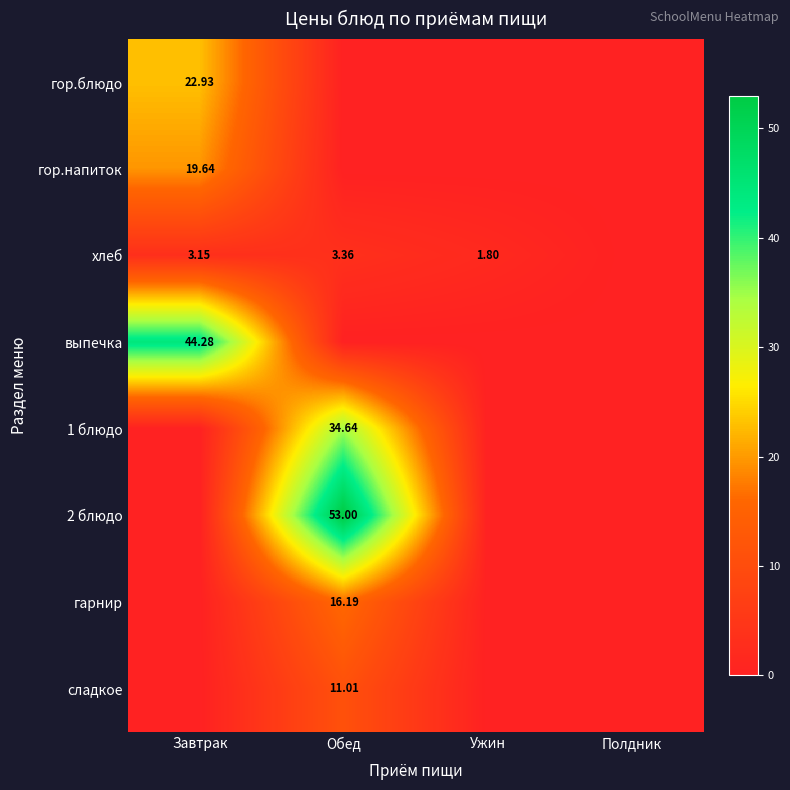

The value of гарнир at Обед is 28.5. True or false?

False